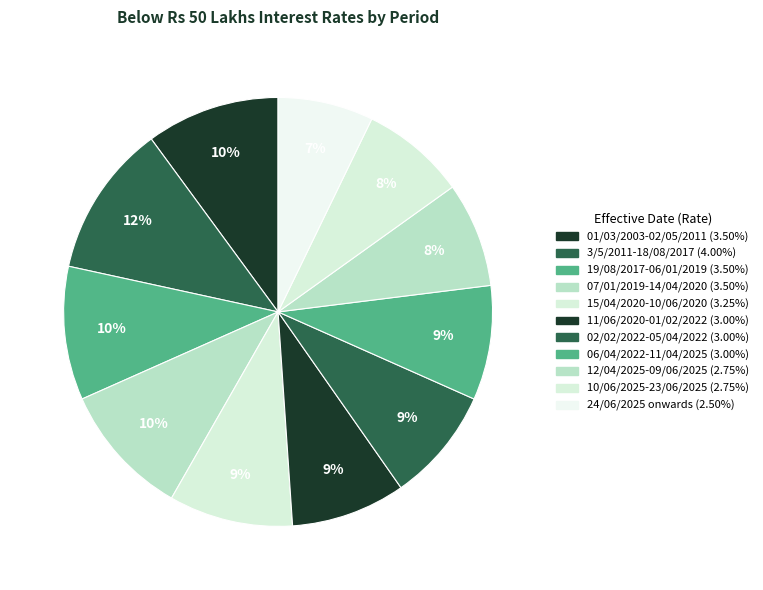

How many segments does this pie chart have?

11